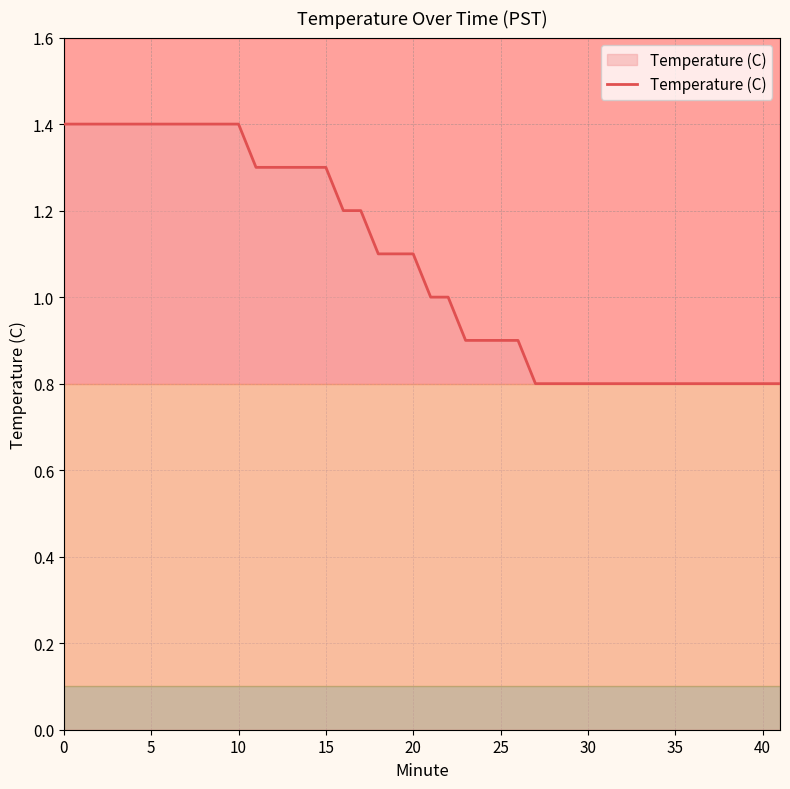

What is the minimum value for Temperature (C)?

0.8